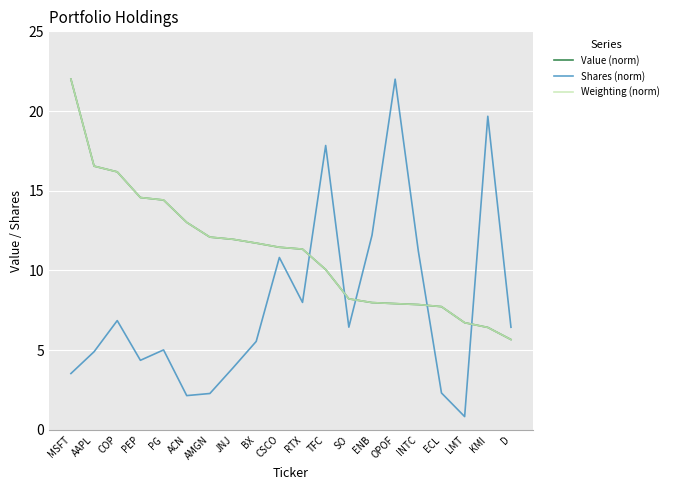

What position from the left is RTX?

11